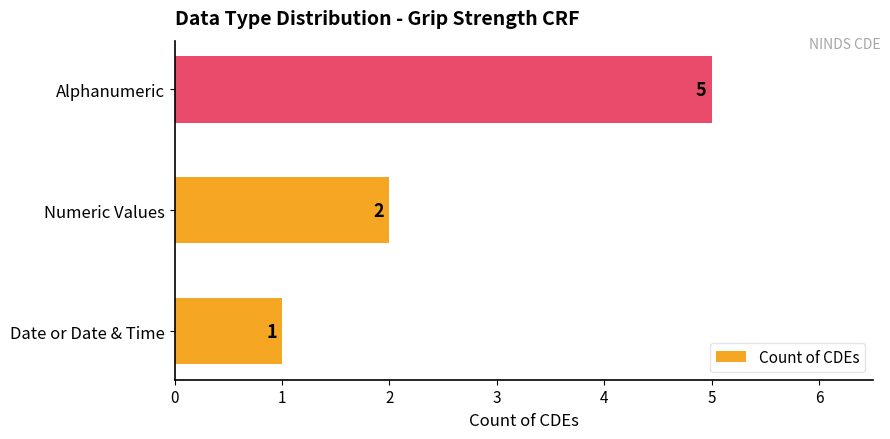

What is the difference between the maximum and minimum values?

4